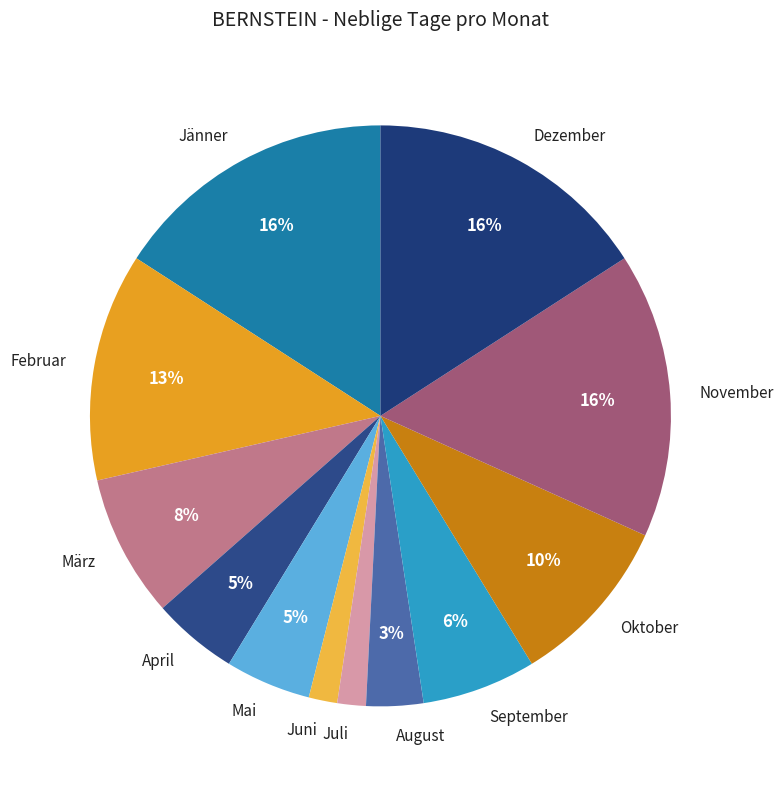

Is there a majority slice in this chart?

No